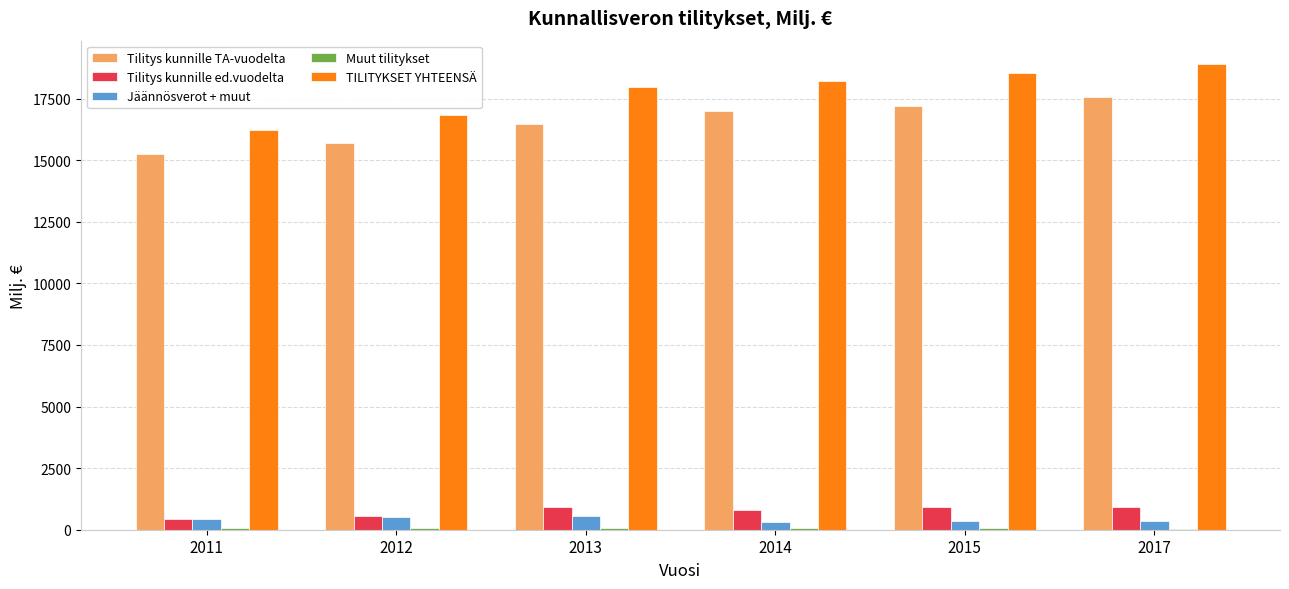

Is it true that TILITYKSET YHTEENSÄ equals 18903.0 at 2017?

True